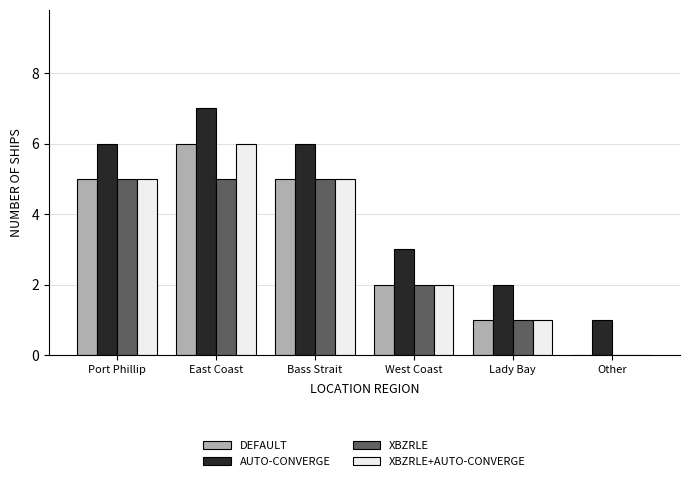

Is the value of XBZRLE at Other greater than the value of XBZRLE+AUTO-CONVERGE at East Coast?

No